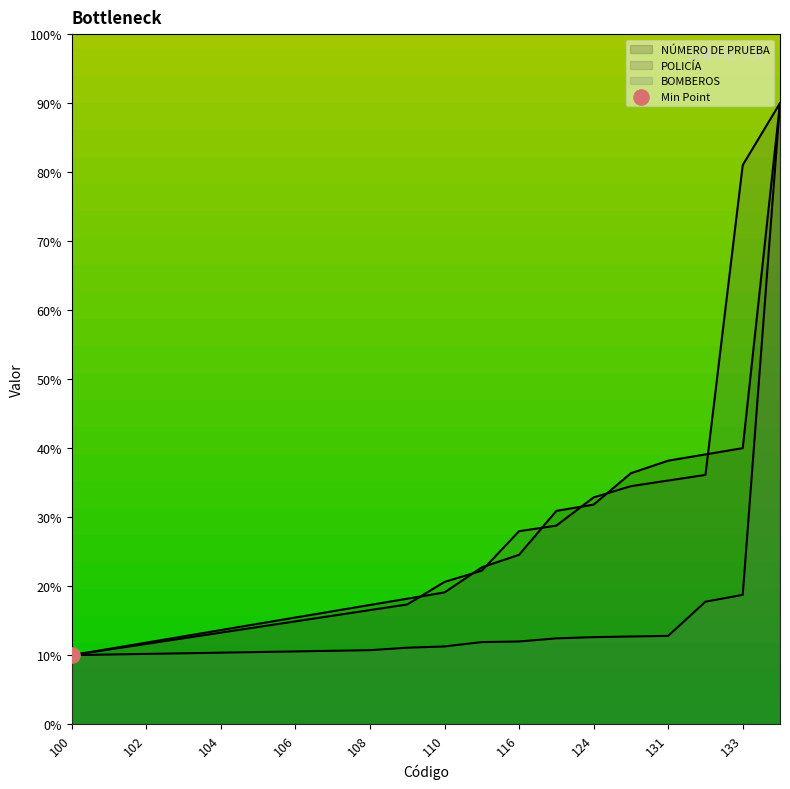

Which series has the largest total across all categories?

POLICÍA